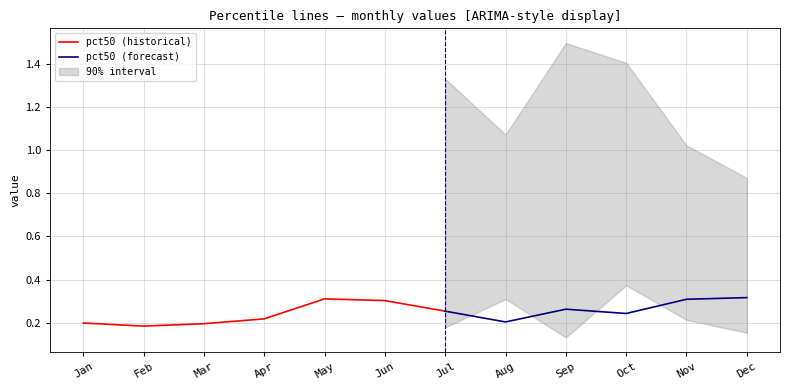

What is the spread (max minus min) of values at Oct?

1.2